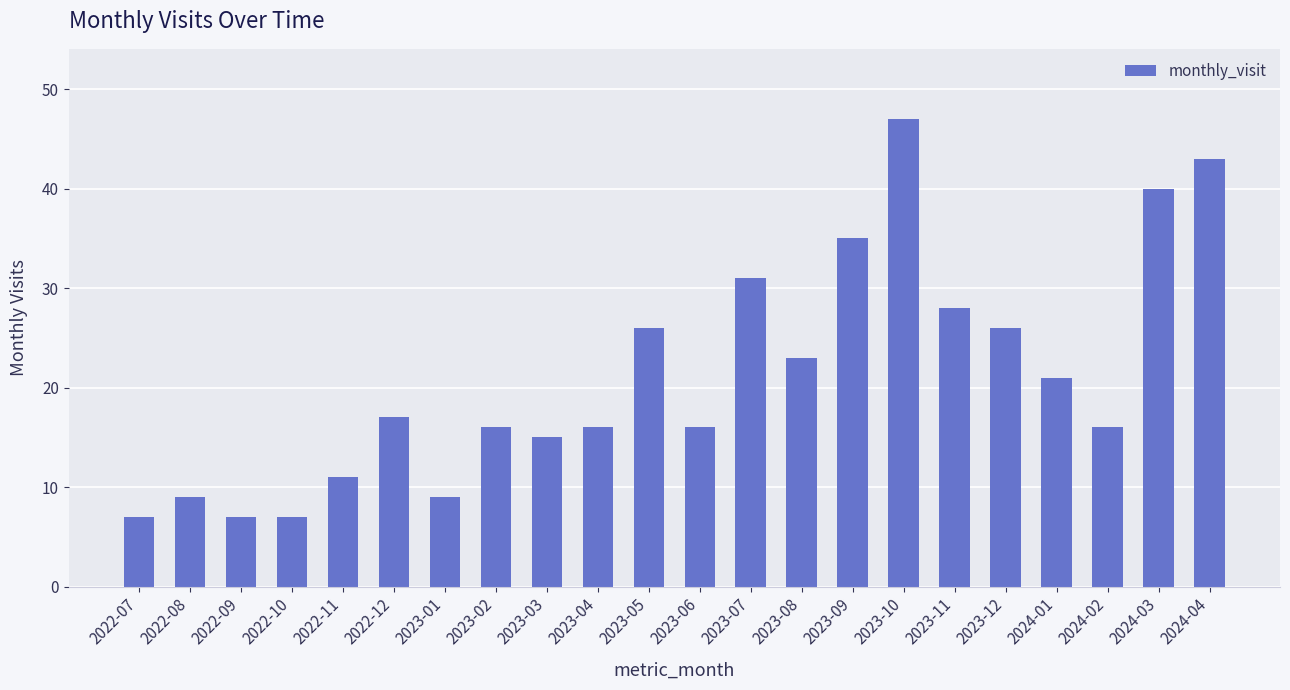

The chart shows a value of 4 at 2023-04. True or false?

False